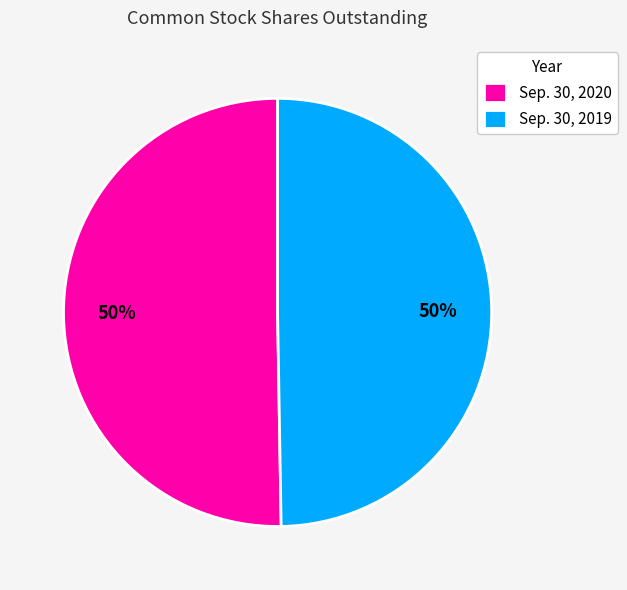

The Sep. 30, 2019 slice represents 43% of the pie. True or false?

False